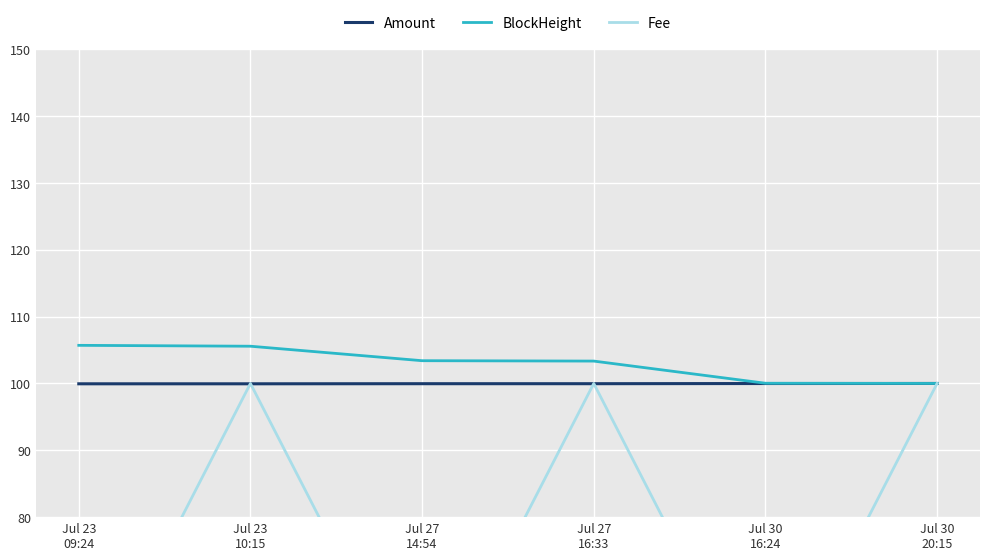

At which label does Amount reach its peak?

Jul 30
20:15